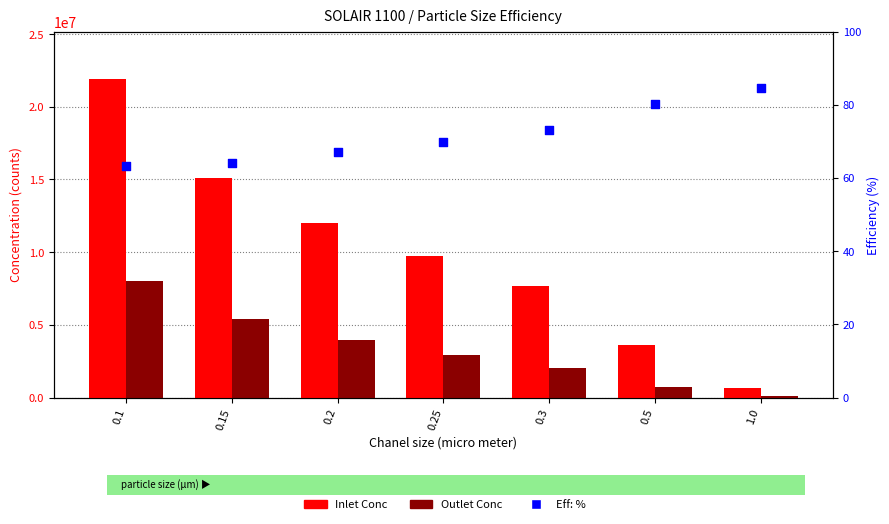

Which series reaches the maximum Y coordinate?

Inlet Conc